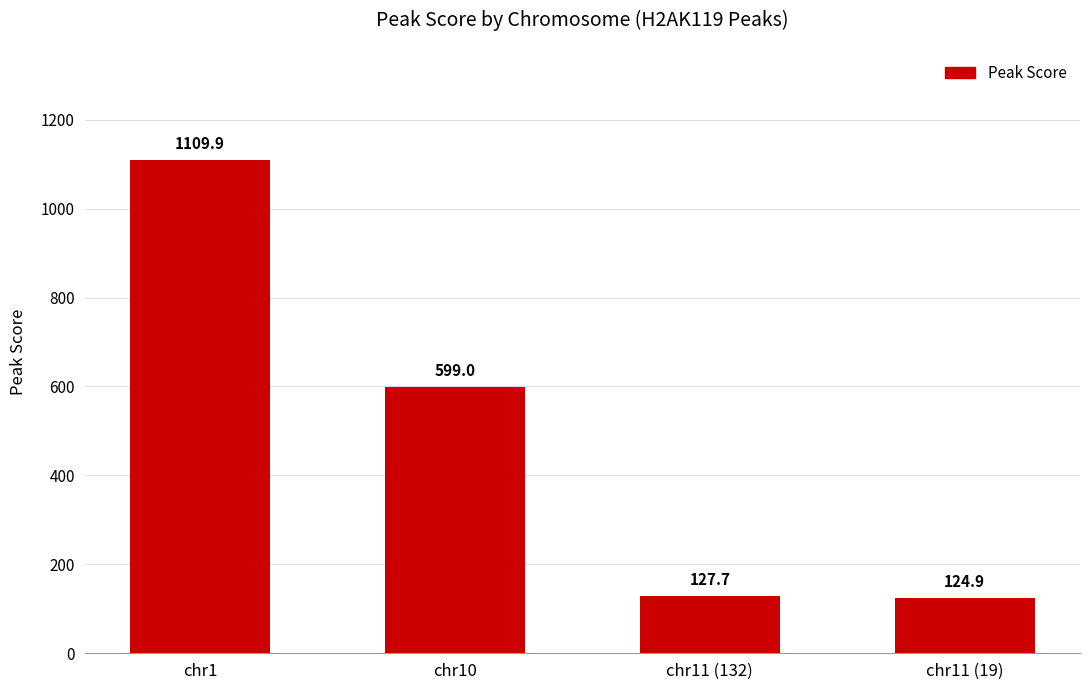

List the labels in order of value, largest first.

chr1, chr10, chr11 (132), chr11 (19)